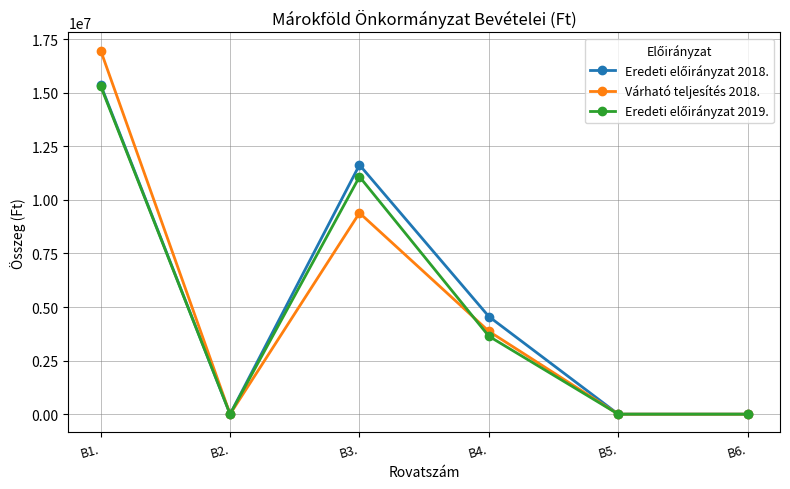

Which series has the largest range (max minus min)?

Várható teljesítés 2018.